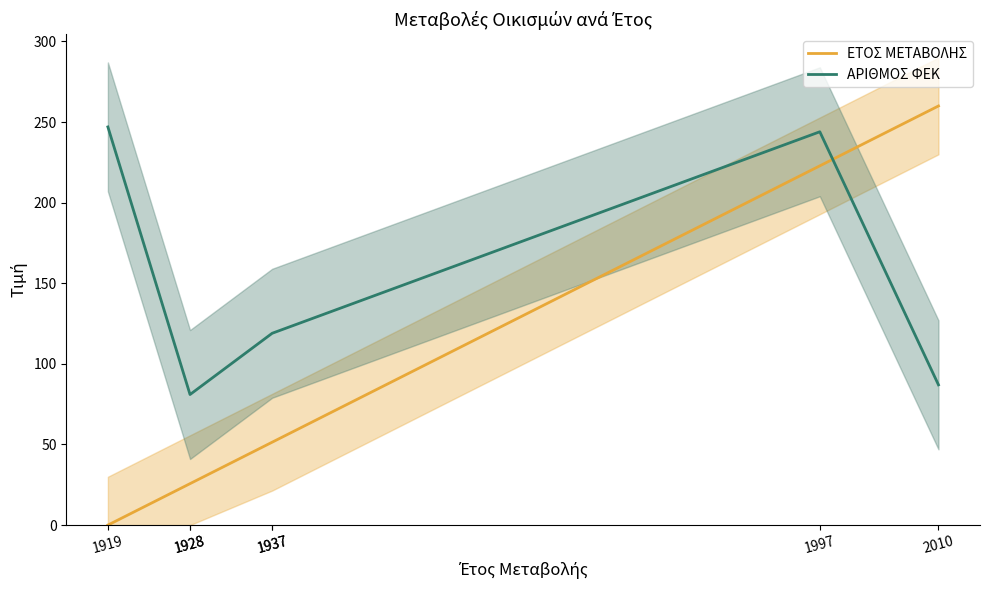

List the series in order of their peak value, highest first.

ΕΤΟΣ ΜΕΤΑΒΟΛΗΣ, ΑΡΙΘΜΟΣ ΦΕΚ